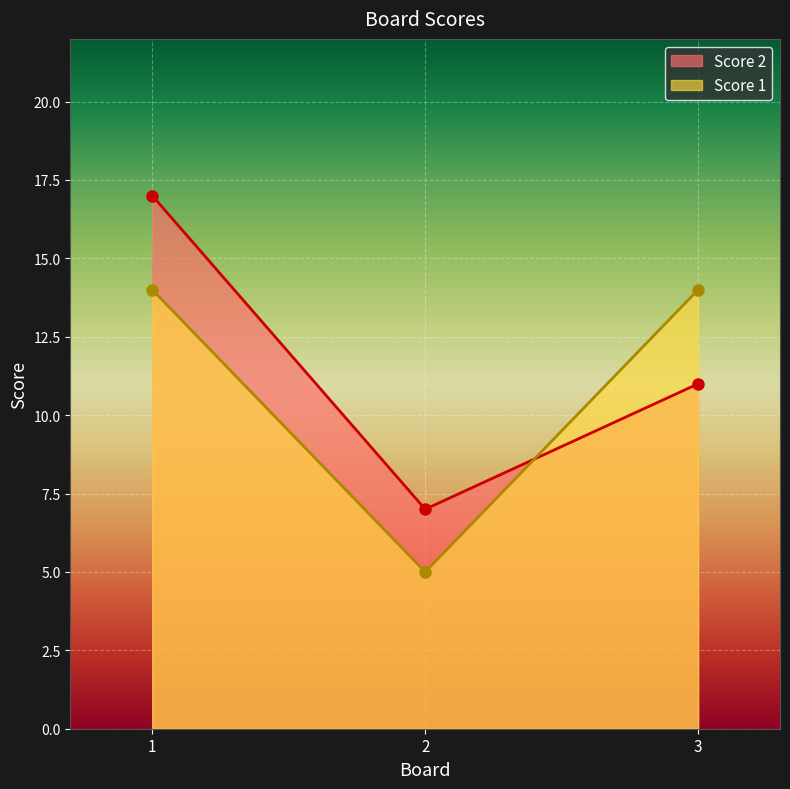

How many distinct data groups are displayed?

2